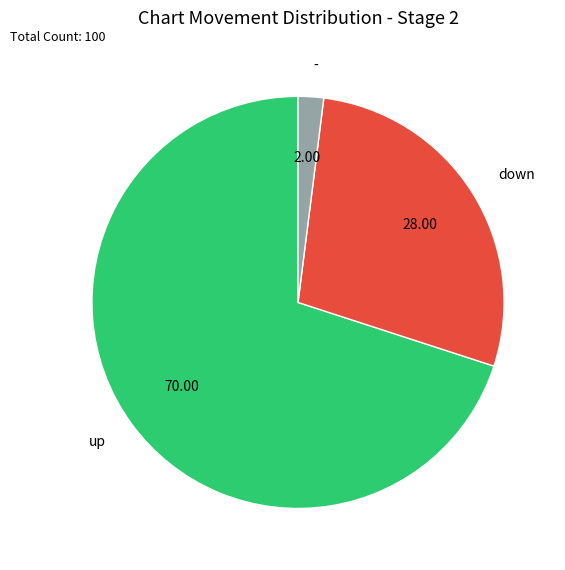

How many segments does this pie chart have?

3